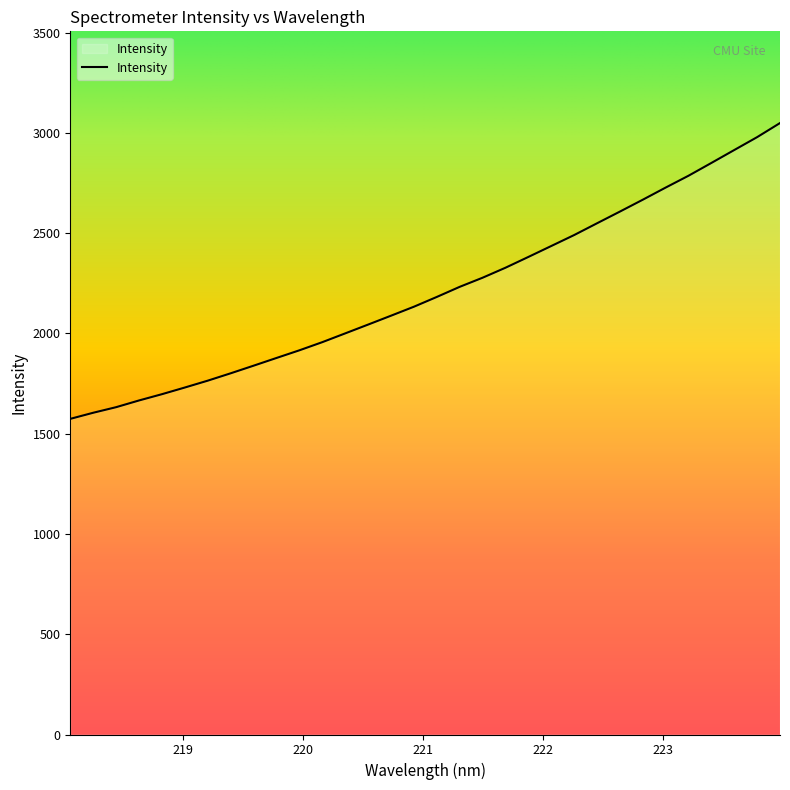

What is the minimum value shown in the chart?

1574.1